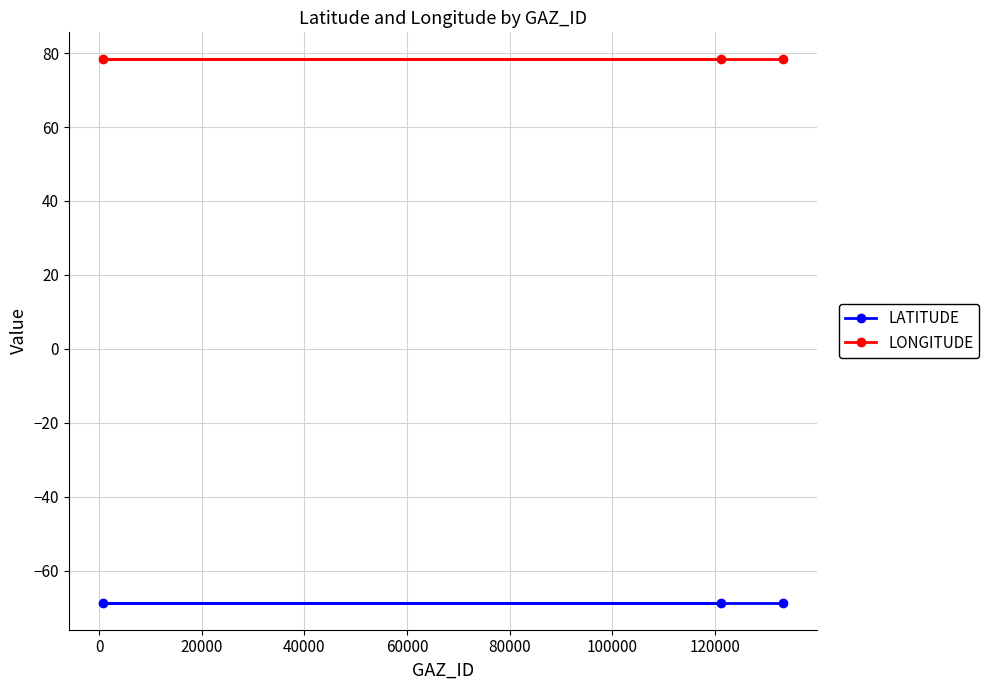

Which series has the largest total across all categories?

LONGITUDE